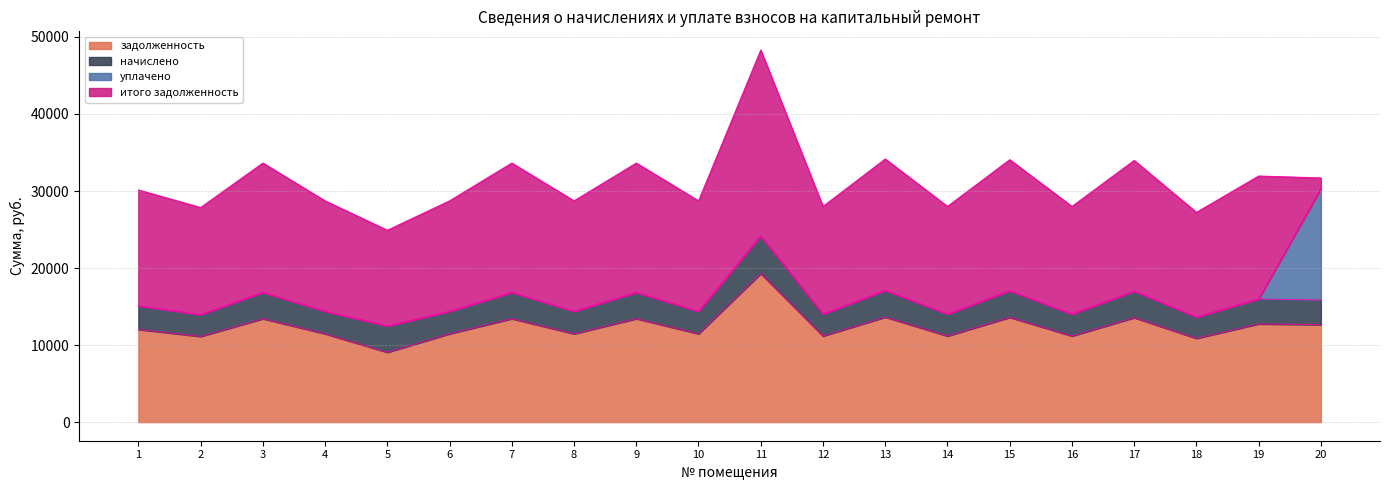

List the series in order of their overall mean, highest first.

итого задолженность, задолженность, начислено, уплачено